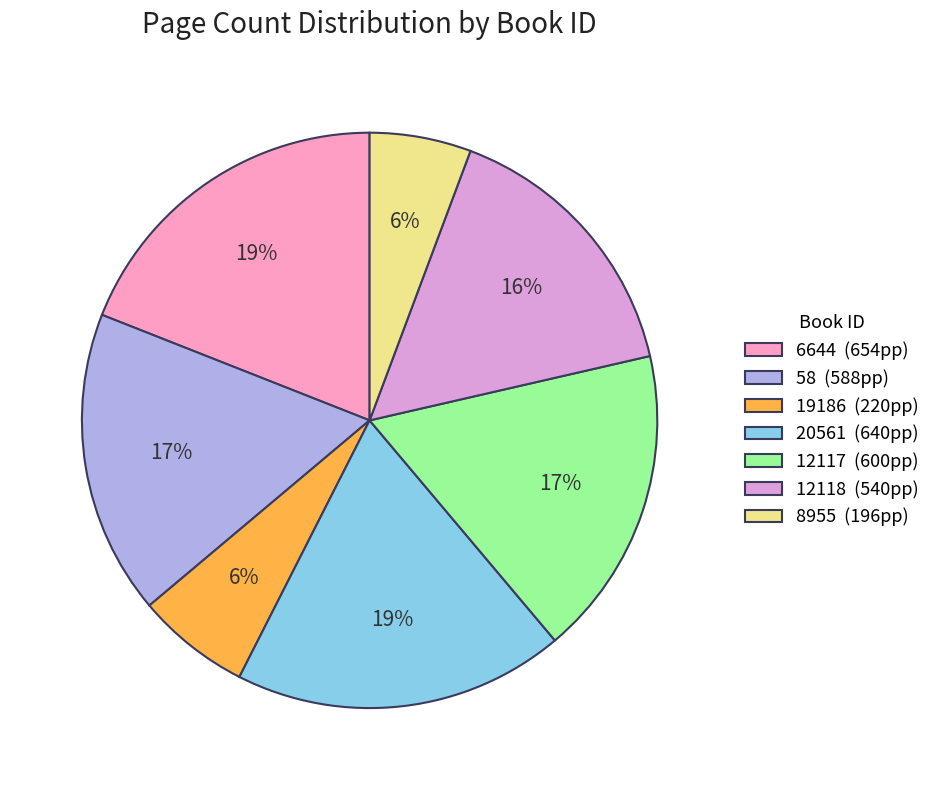

Is the sum of 6644 and 20561 greater than half?

No